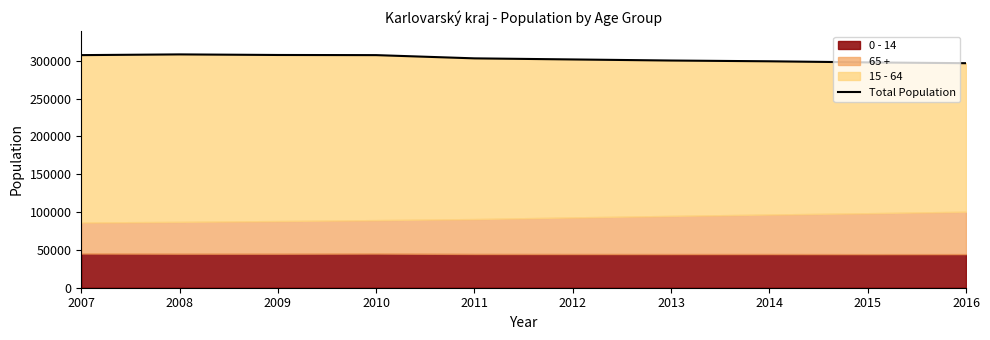

Count the number of values greater than 303141.

4